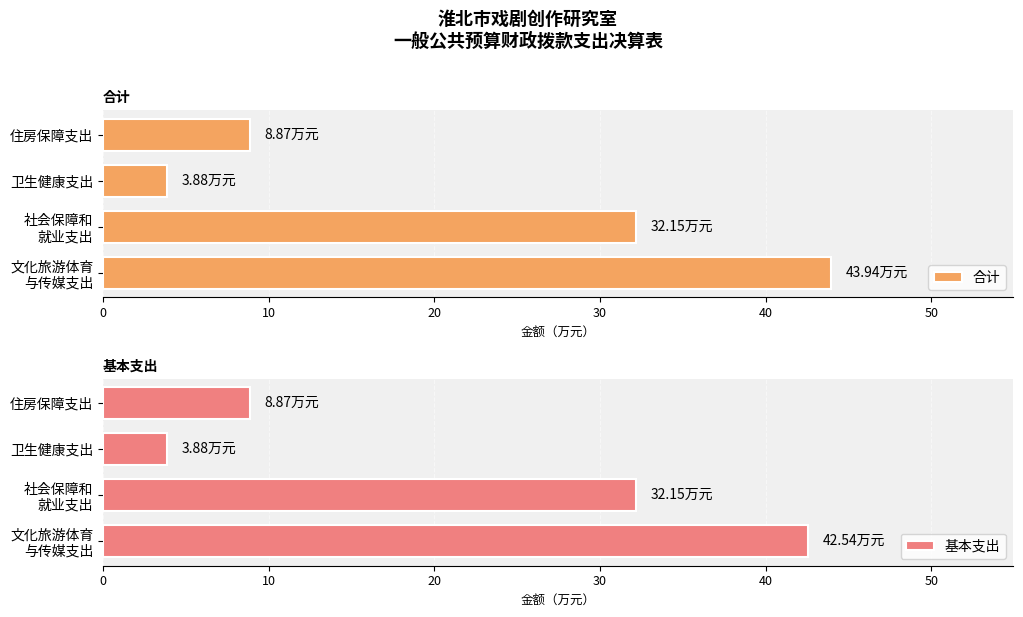

What is the difference between the maximum and minimum values in the 合计 series?

40.1